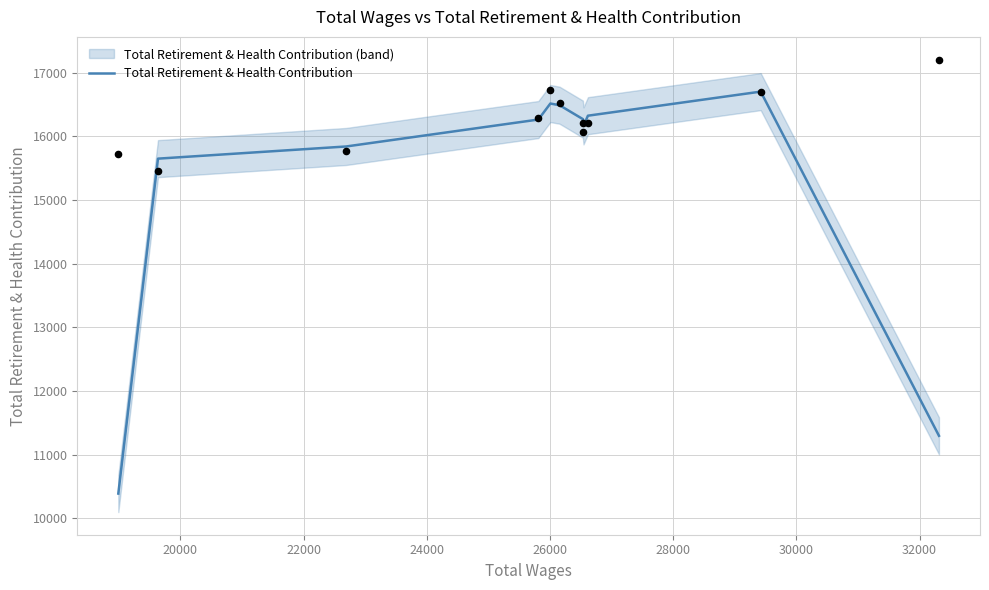

What is the minimum value for Total Retirement & Health Contribution?

10391.3